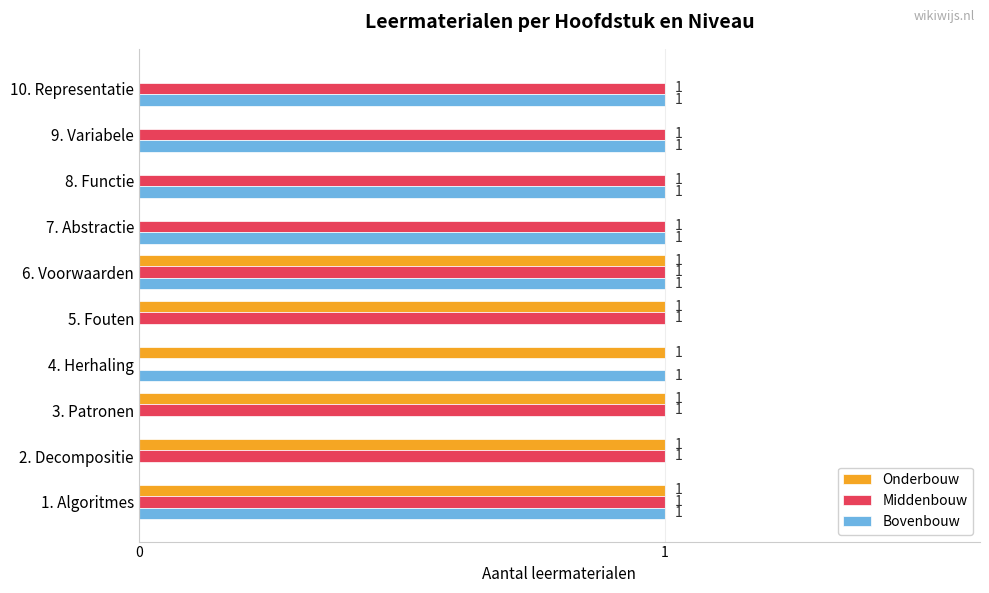

The value of Bovenbouw at 5. Fouten is -1. True or false?

False